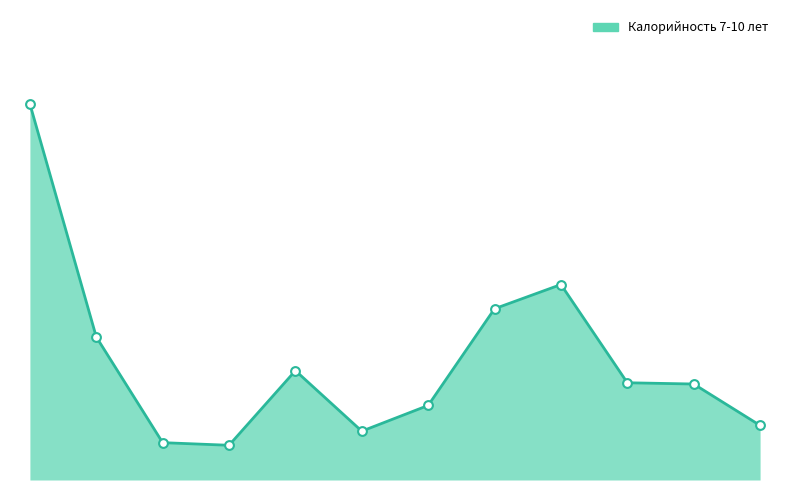

Which series contains the highest Y value?

Калорийность 7-10 лет (line)